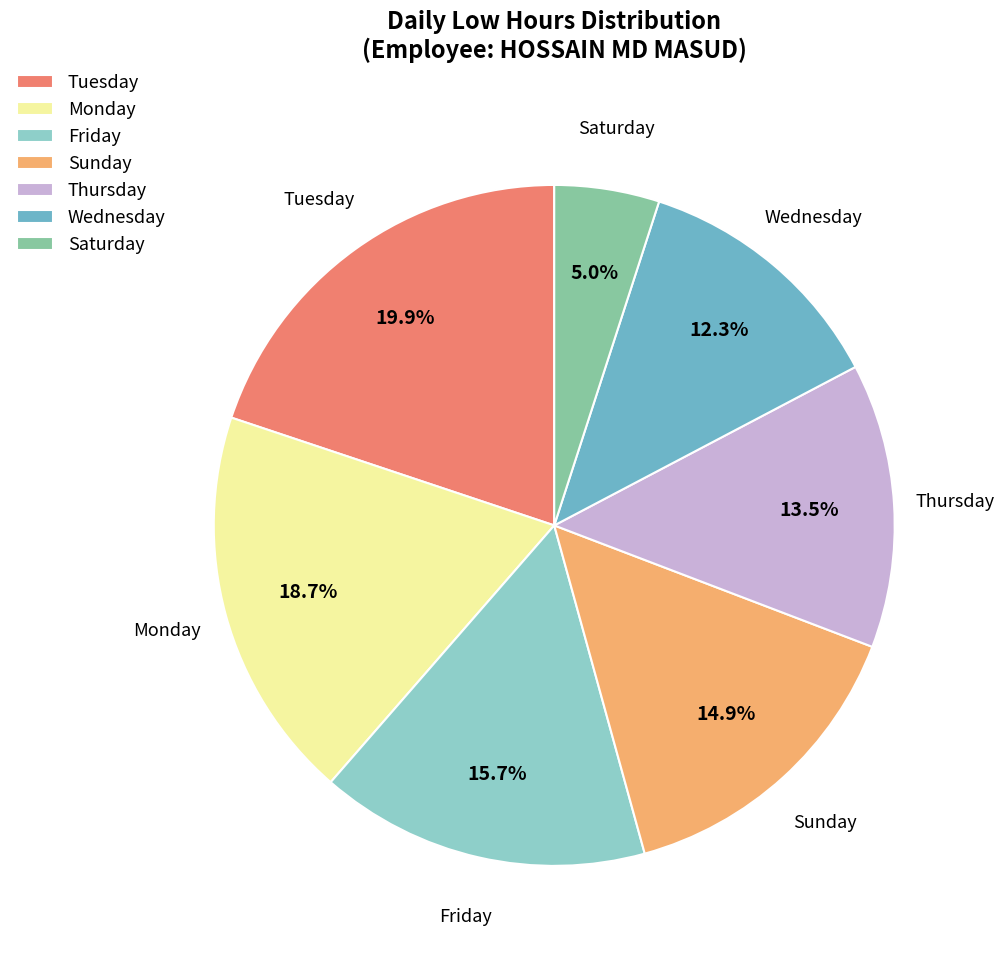

What is the ratio of the value at Saturday to the value at Monday?

0.3